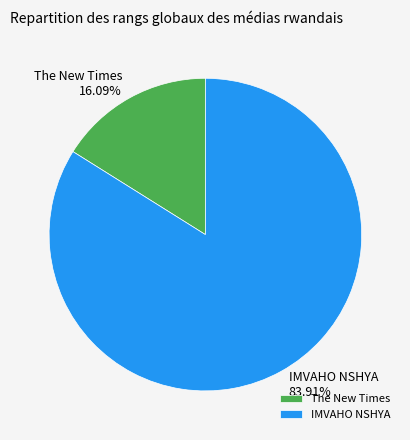

What is the majority slice?

IMVAHO NSHYA